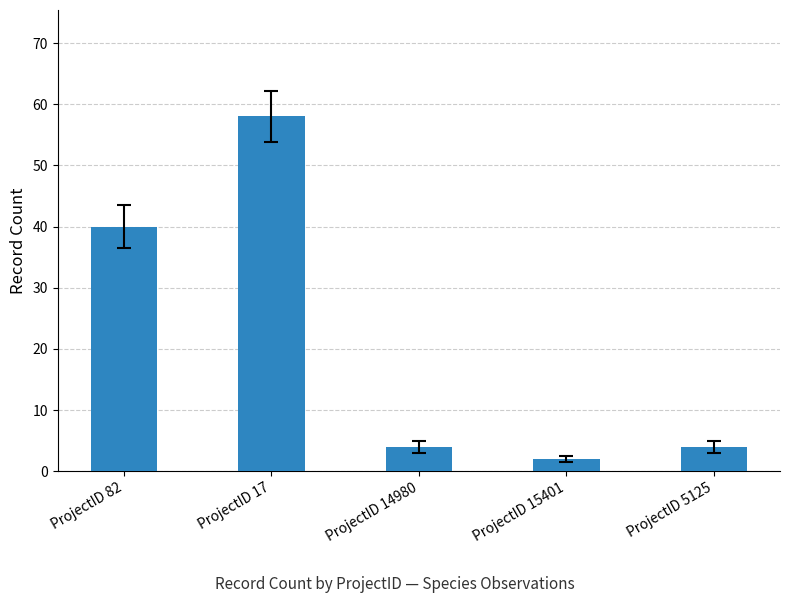

At which label is the value closest to 30?

ProjectID 82